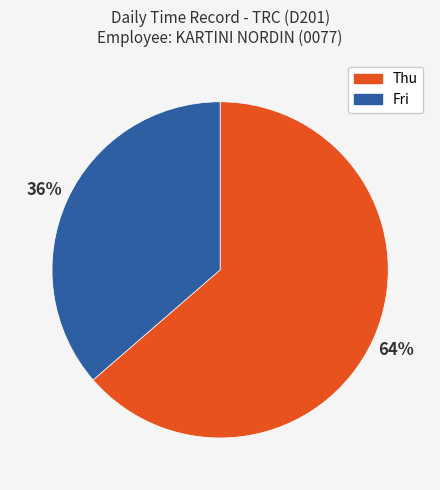

What is the ratio of the value at Fri to the value at Thu?

0.6